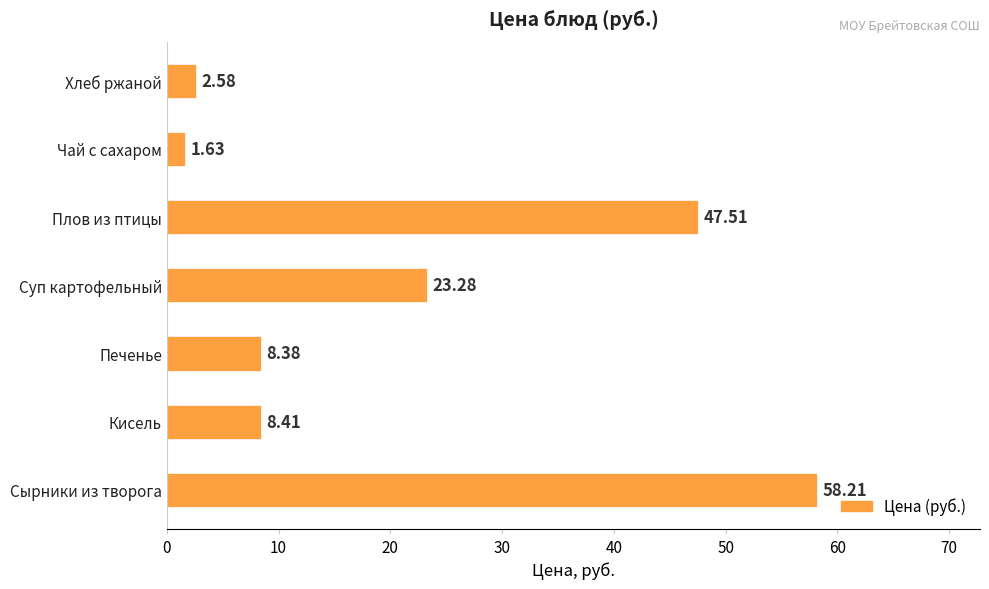

What is the ratio of the value at Суп картофельный to the value at Печенье?

2.8